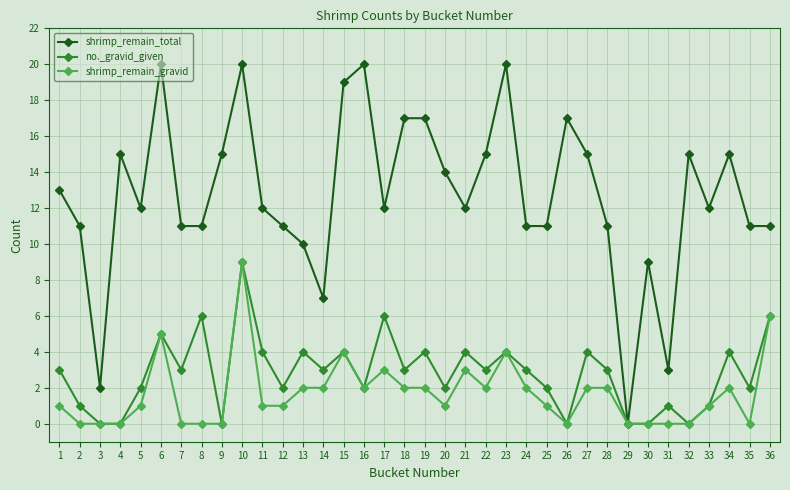

At which label does shrimp_remain_gravid reach its peak?

10